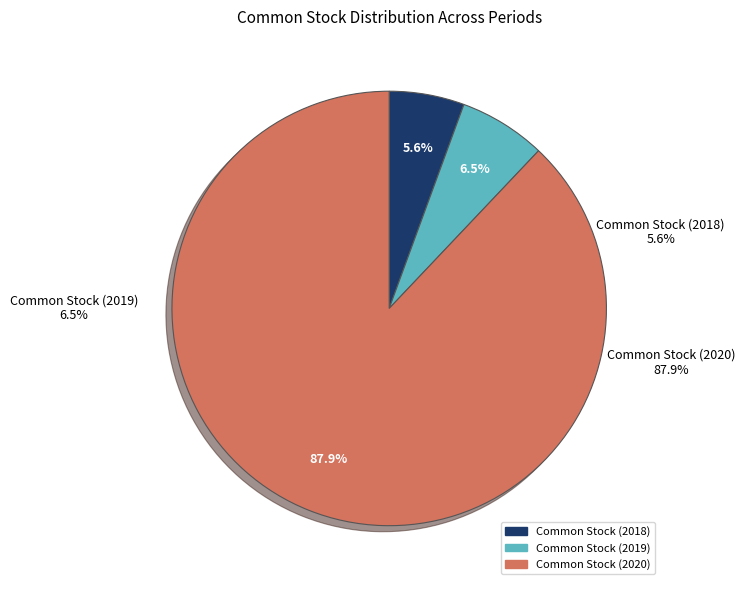

Which slice represents more than half of the pie?

Common Stock (2020)